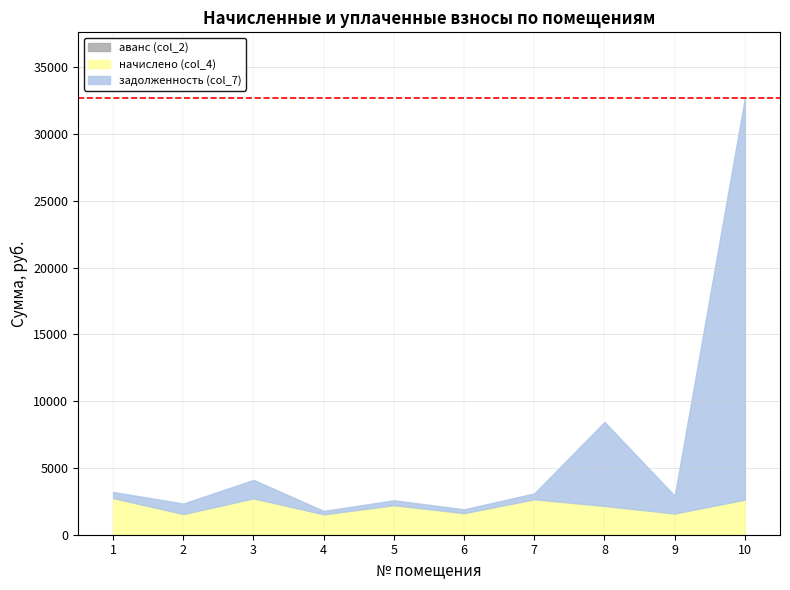

Reading right to left, extract all data points from this chart.

начислено (col_4): 10=2628.6	9=1588.3	8=2154.6	7=2653.3	6=1600.6	5=2210.0	4=1526.7	3=2720.9	2=1545.2	1=2745.6
задолженность (col_7): 10=30077.4	9=1323.5	8=6289.0	7=442.2	6=284.9	5=368.3	4=254.4	3=1383.7	2=785.8	1=457.6
аванс (col_2): 10=0.0	9=0.0	8=0.0	7=0.0	6=15.4	5=0.0	4=0.0	3=0.0	2=0.0	1=0.0